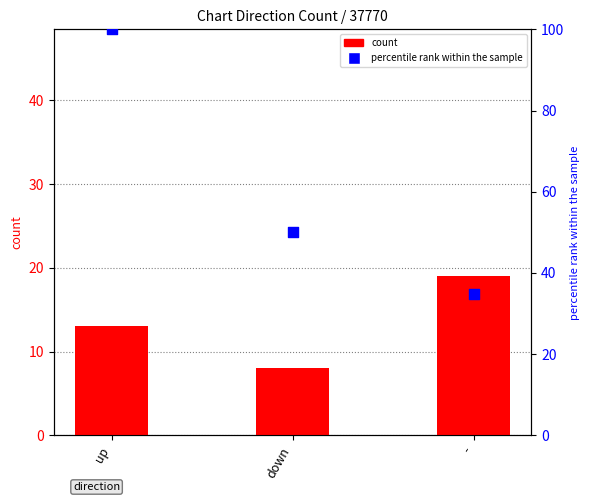

Which series reaches the minimum Y coordinate?

count